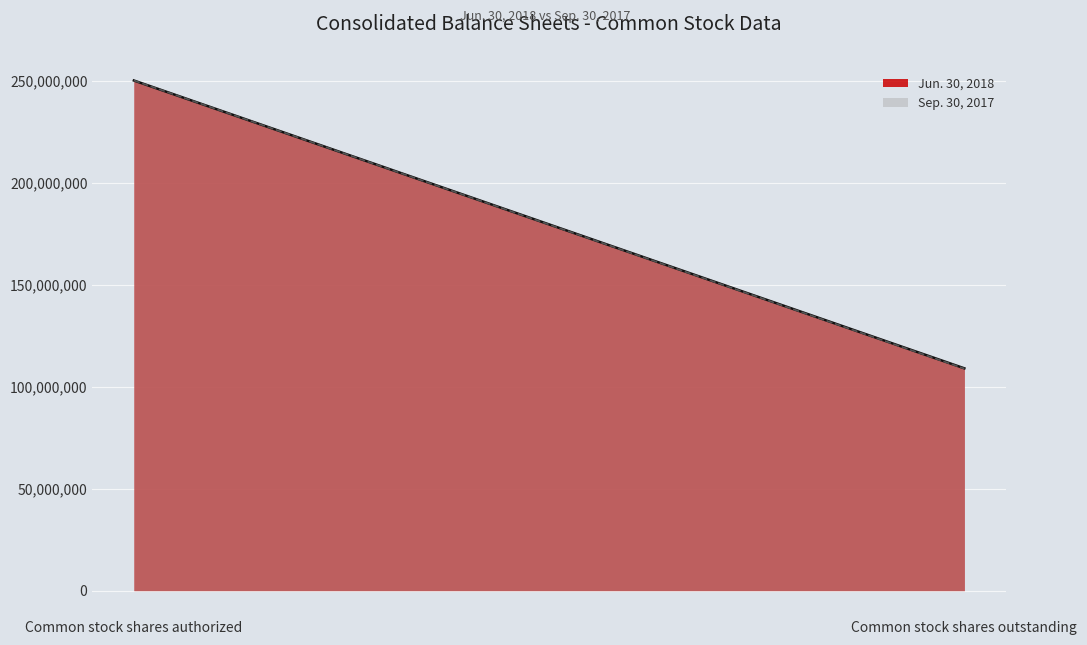

Which series has the largest total across all categories?

Jun. 30, 2018 (line)